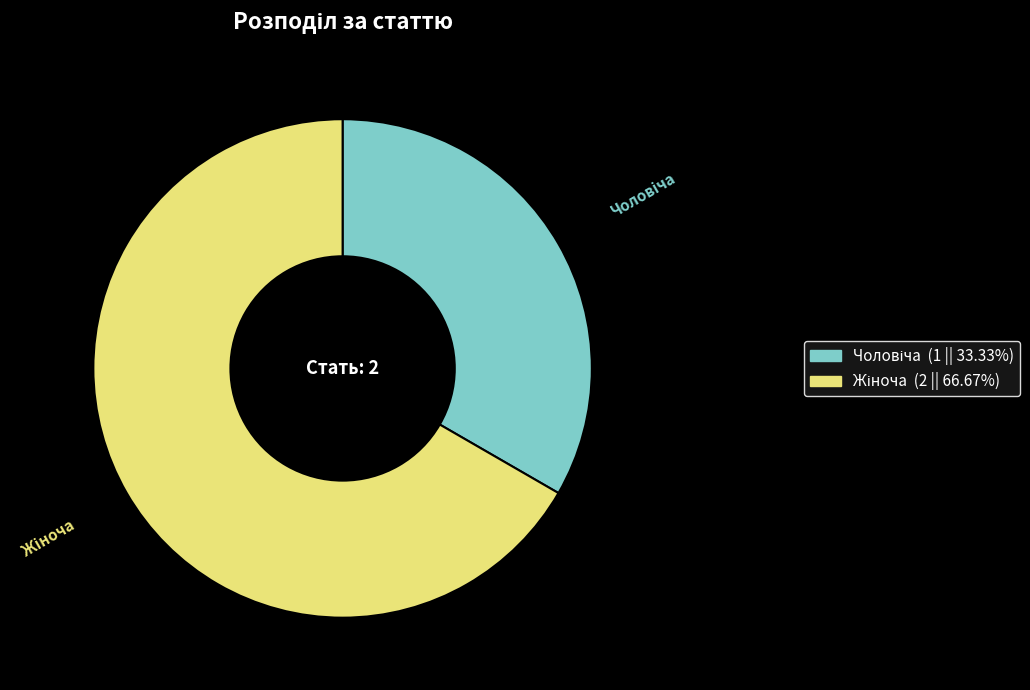

Does any single category account for the majority?

Yes